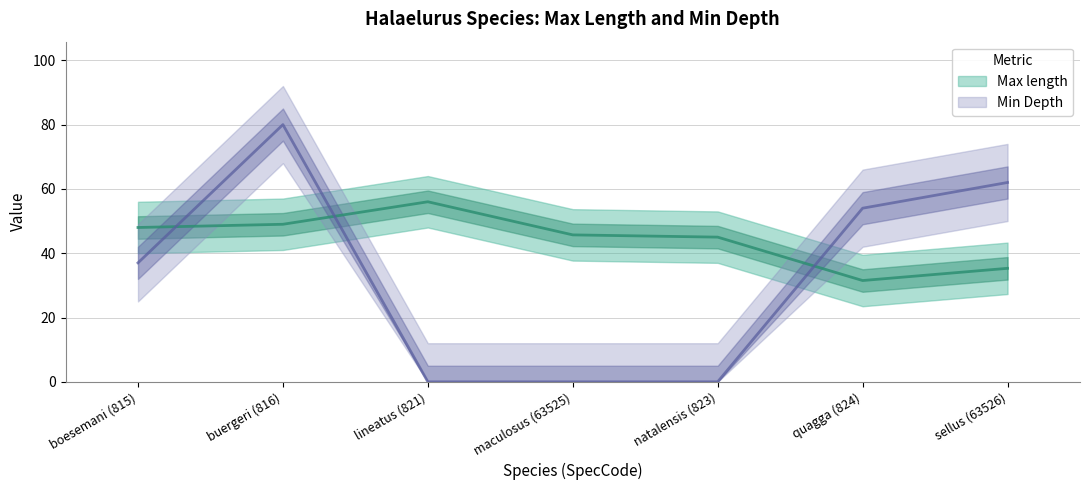

Rank the categories by Min Depth value from highest to lowest.

buergeri (816), sellus (63526), quagga (824), boesemani (815), lineatus (821), maculosus (63525), natalensis (823)